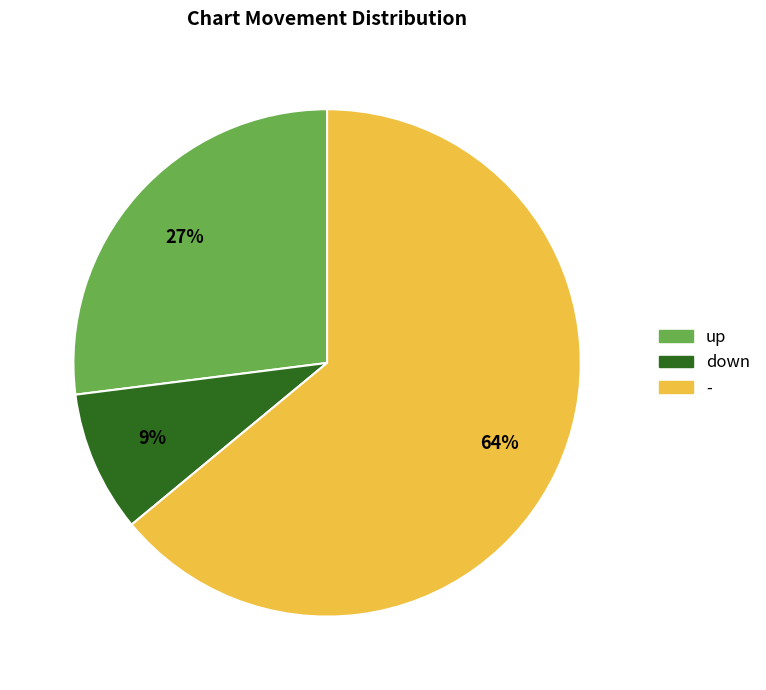

Is there any slice that represents more than half of the pie?

Yes